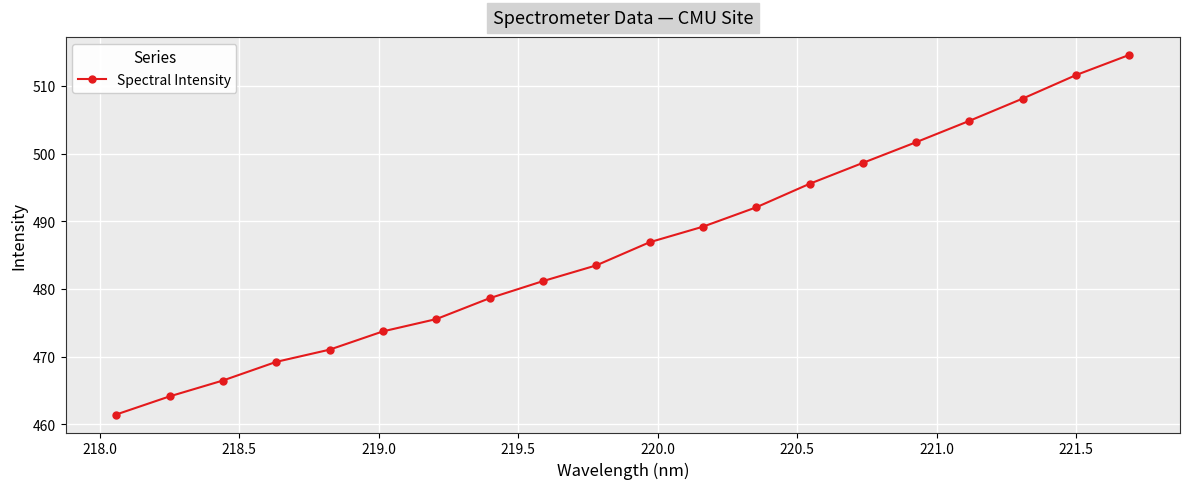

What is the value of the 11th point from the left?

486.9